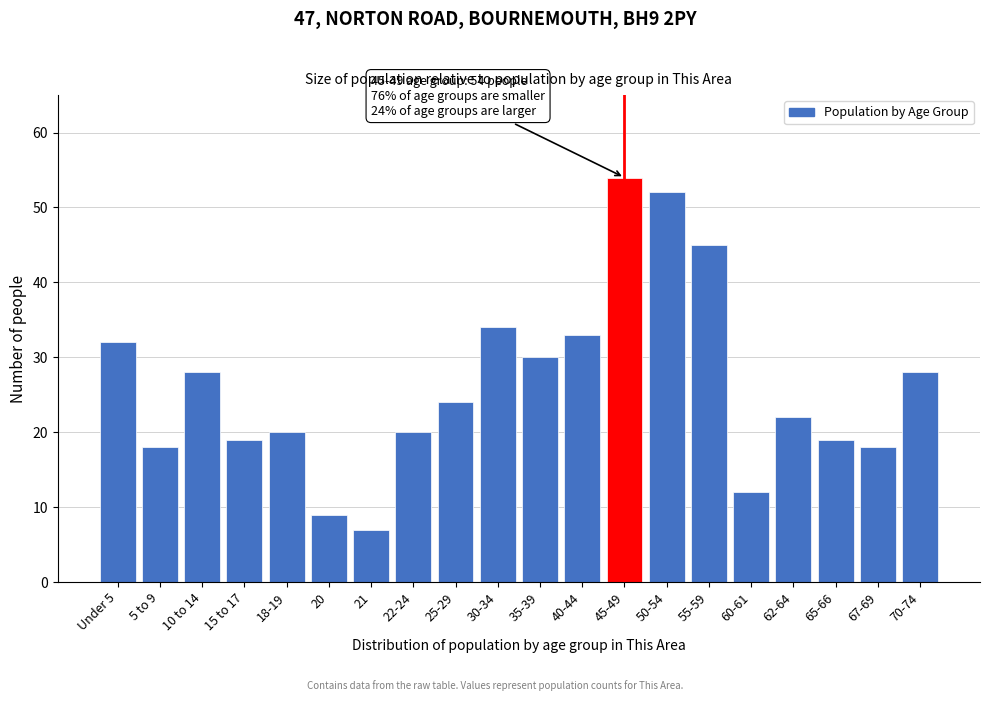

Reading left to right, list all the values displayed in this chart.

32	18	28	19	20	9	7	20	24	34	30	33	54	52	45	12	22	19	18	28